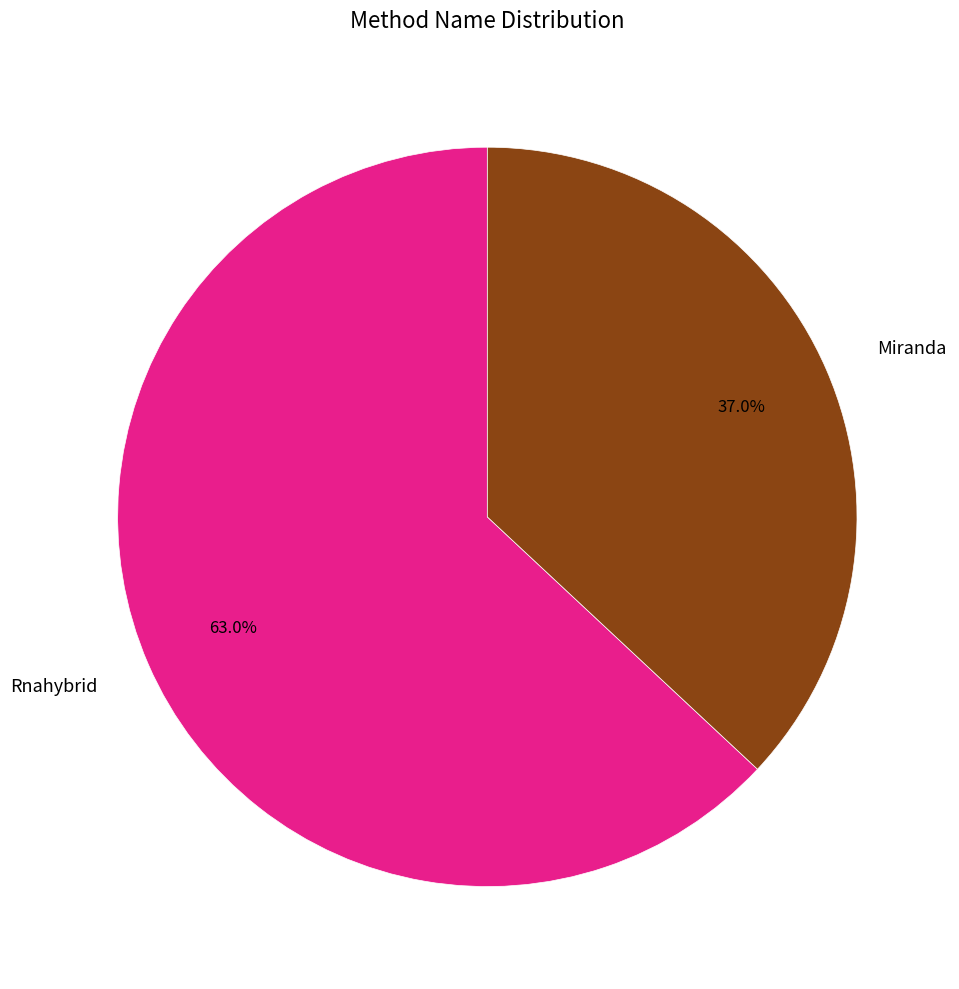

What percentage is the Rnahybrid slice, to the nearest percent?

63%